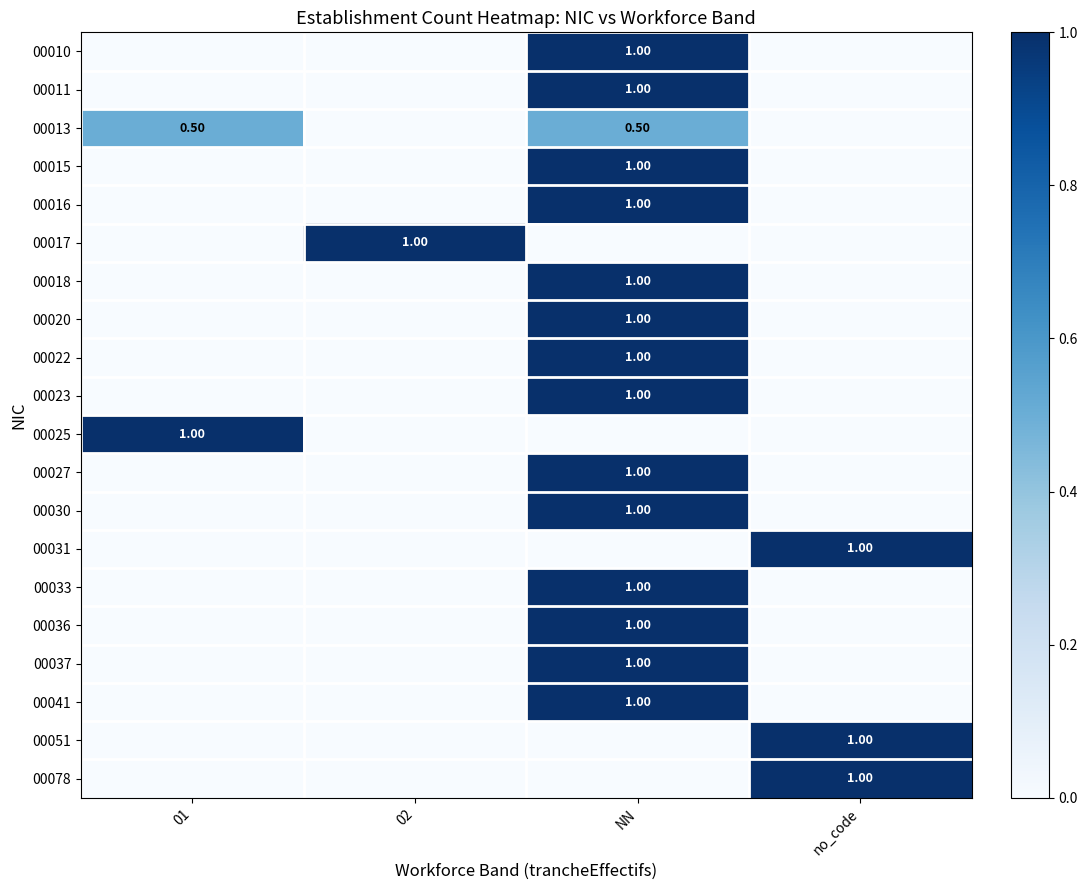

Rank the series at 02 from highest to lowest value.

00017, 00010, 00011, 00013, 00015, 00016, 00018, 00020, 00022, 00023, 00025, 00027, 00030, 00031, 00033, 00036, 00037, 00041, 00051, 00078